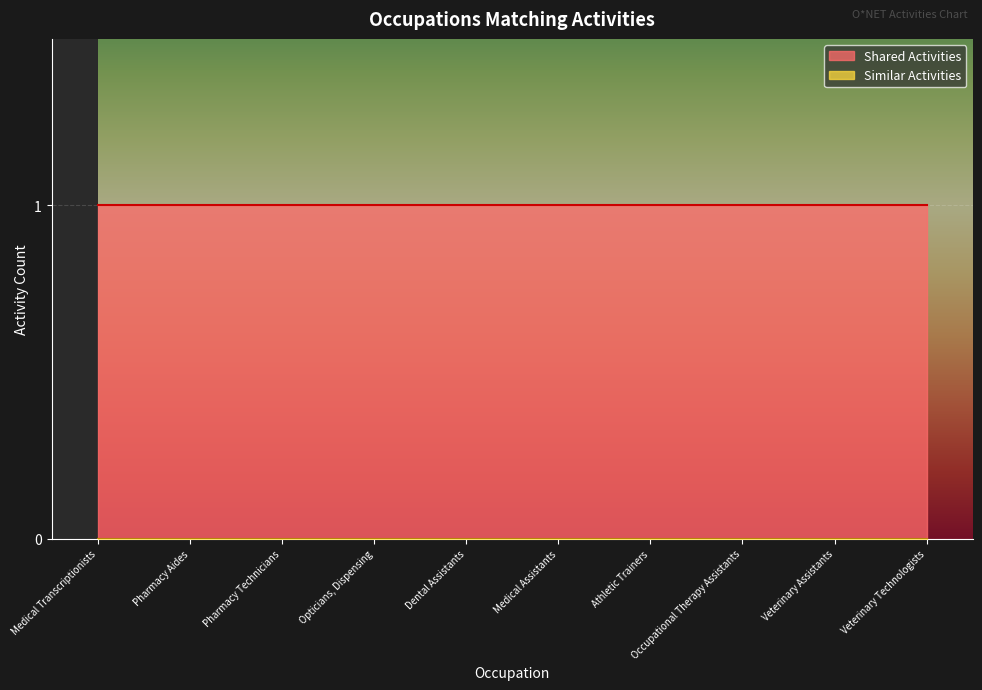

Which series has the largest range (max minus min)?

Shared Activities